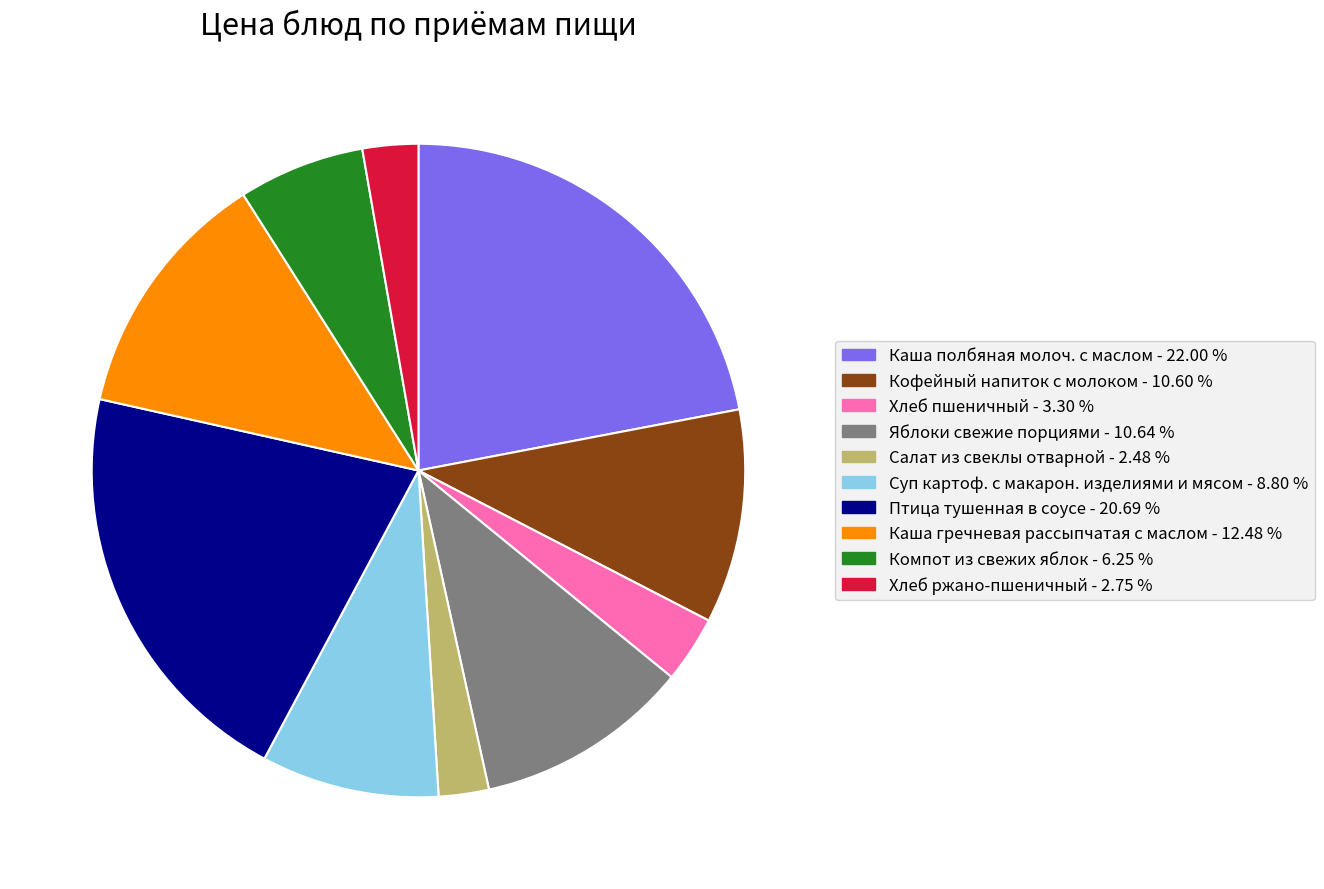

The Хлеб ржано-пшеничный slice represents 10% of the pie. True or false?

False